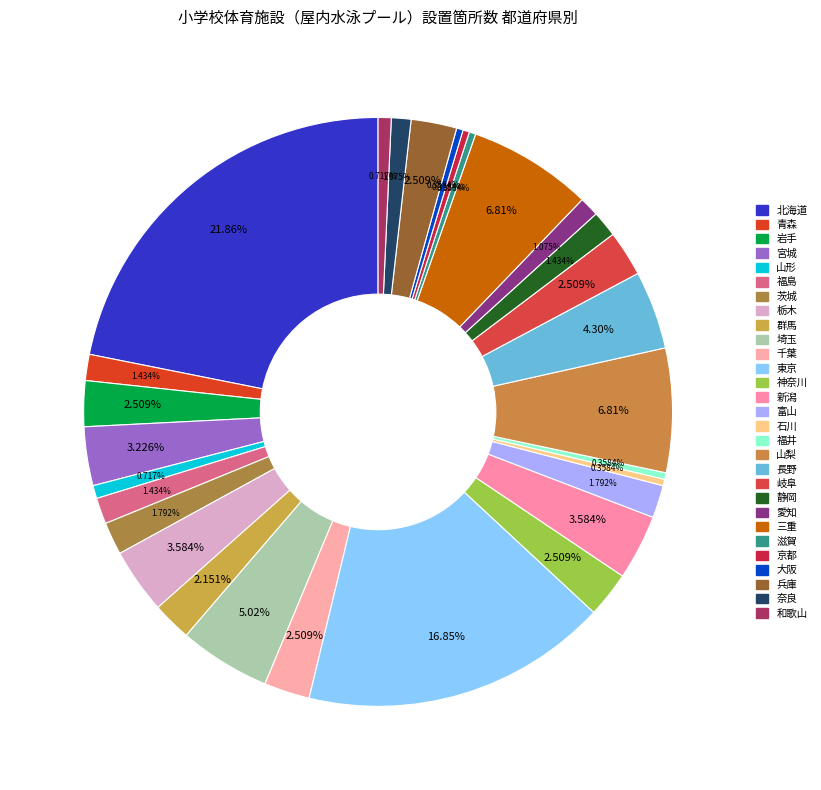

What is the ratio of the value at 福井 to the value at 兵庫?

0.1